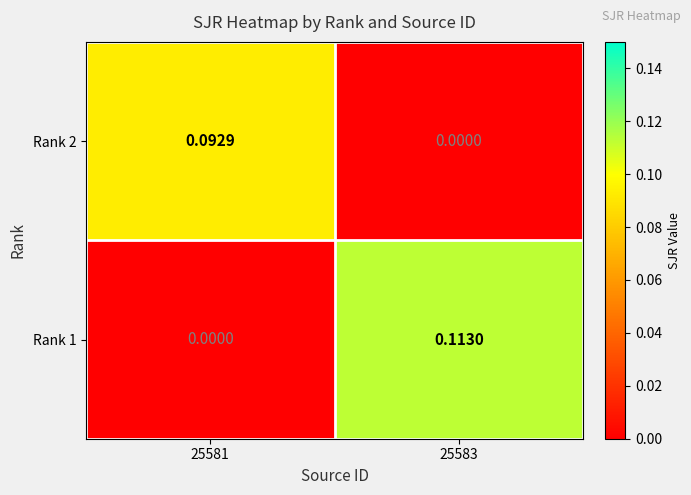

Is the value of Rank 1 at 25581 greater than the value of Rank 2 at 25581?

No